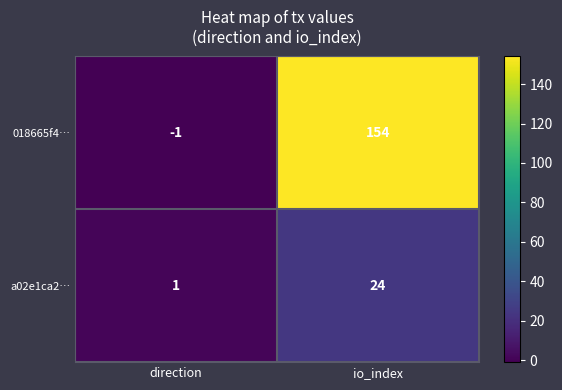

Reading right to left, what are all the values shown in this chart?

018665f4…: io_index=154	direction=-1
a02e1ca2…: io_index=24	direction=1